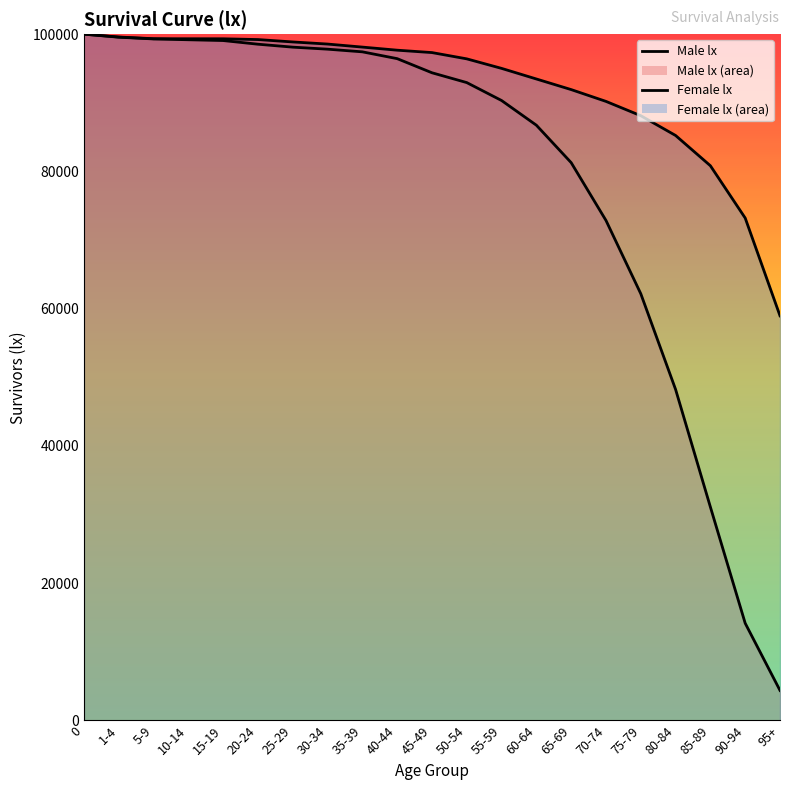

Reading right to left, extract all data points from this chart.

Male lx: 4379	14171	31103	48238	62180	72858	81279	86734	90333	92944	94375	96434	97425	97813	98108	98536	99069	99185	99304	99557	100000
Female lx: 58964	73211	80827	85238	88119	90204	91924	93469	95014	96402	97317	97665	98116	98558	98866	99214	99326	99330	99337	99584	100000